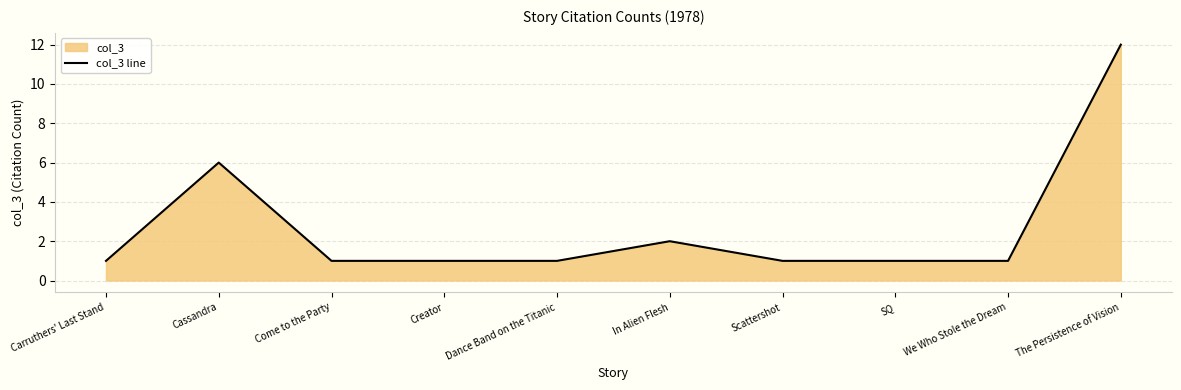

At which category does the chart reach its minimum across all series?

Carruthers' Last Stand